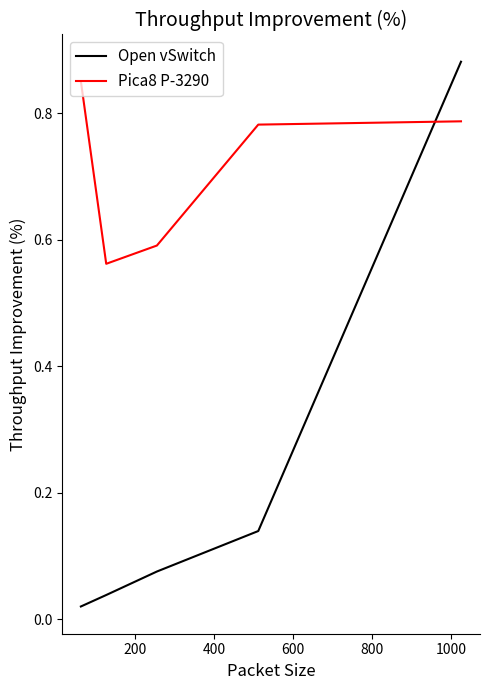

Which series has the largest total across all categories?

Pica8 P-3290